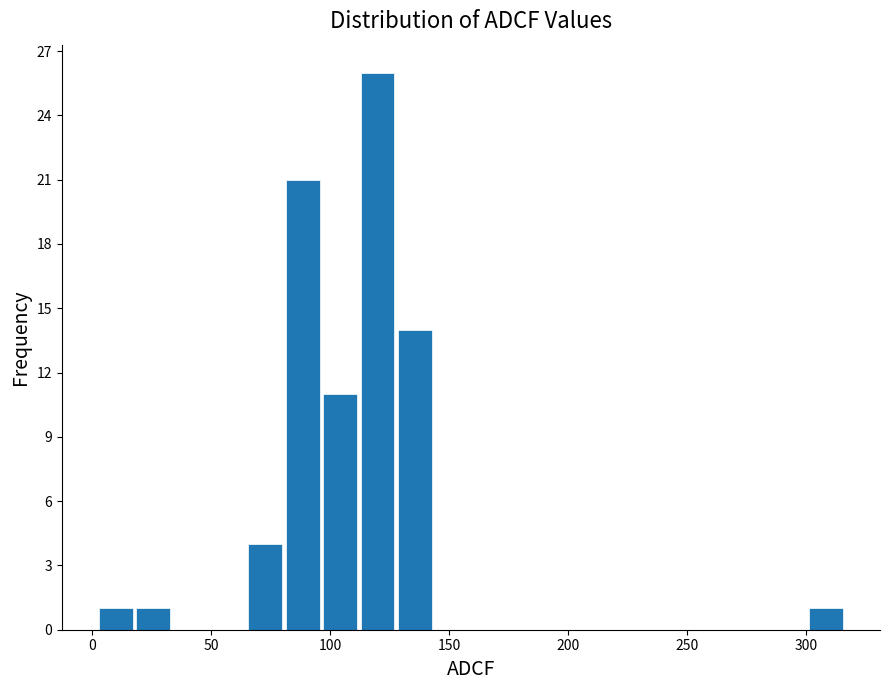

Around what value on the x-axis is the tallest bar? Give the approximate position of its centre, as read against the axis.

120